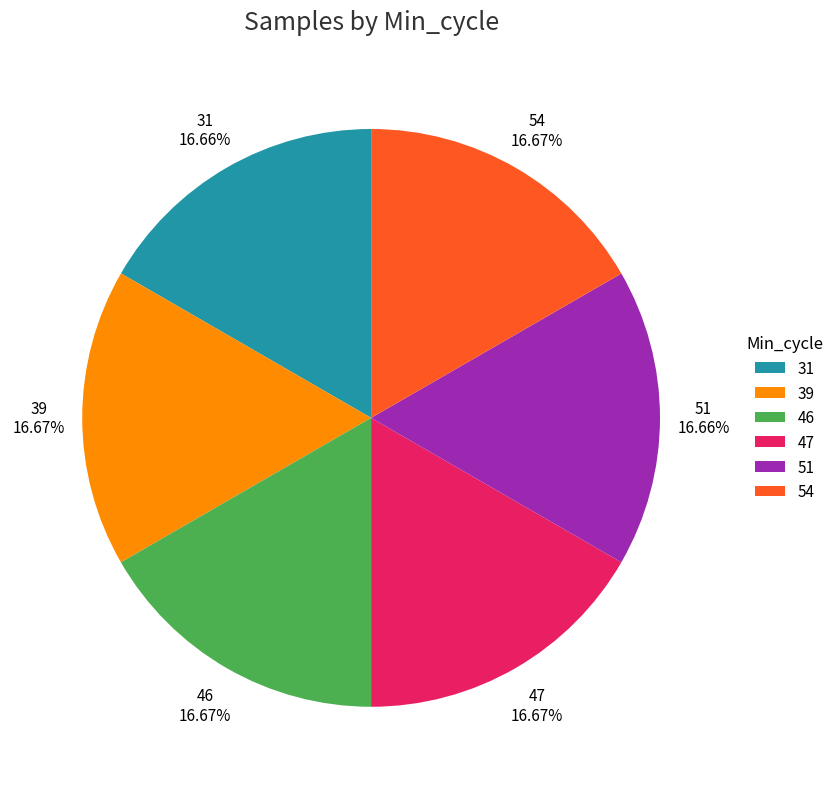

Does 31 account for over 50% of the chart?

No